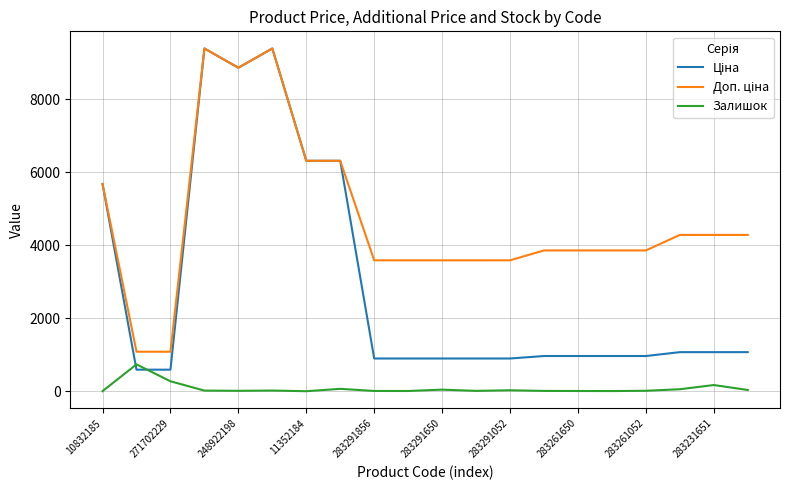

What is the greatest value displayed?

9384.0